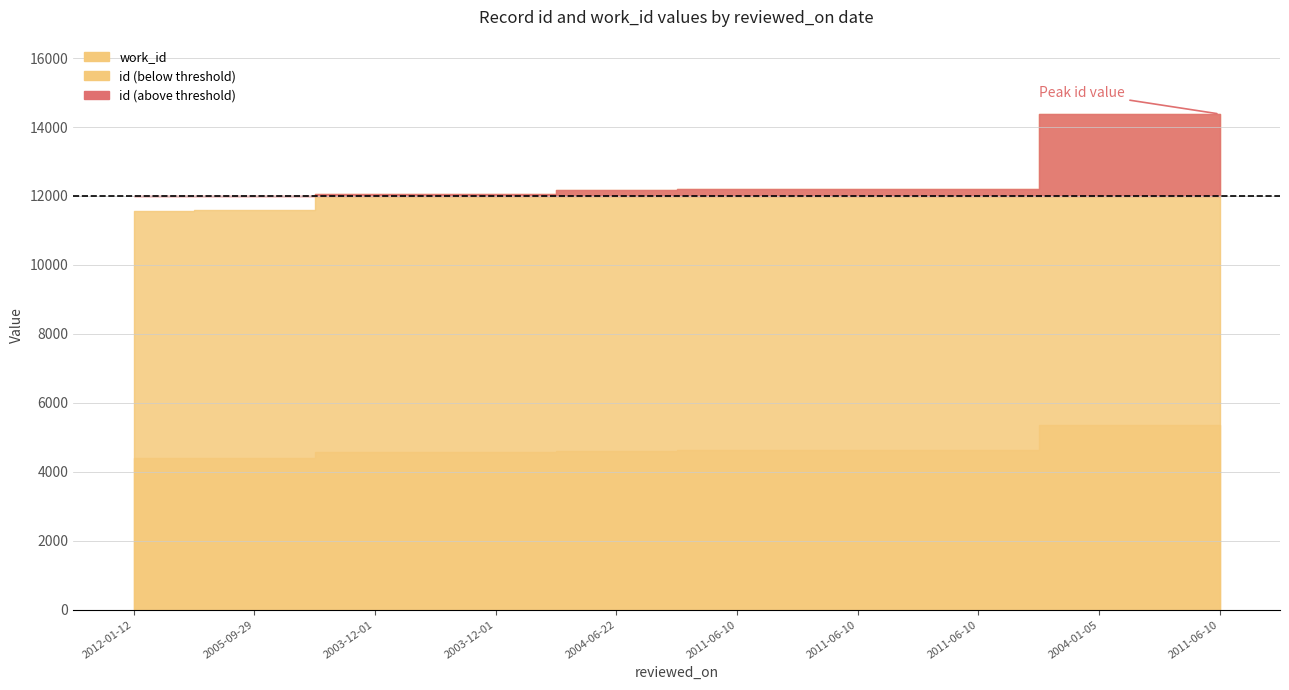

What is the spread (max minus min) of values at 2012-01-12?

7181